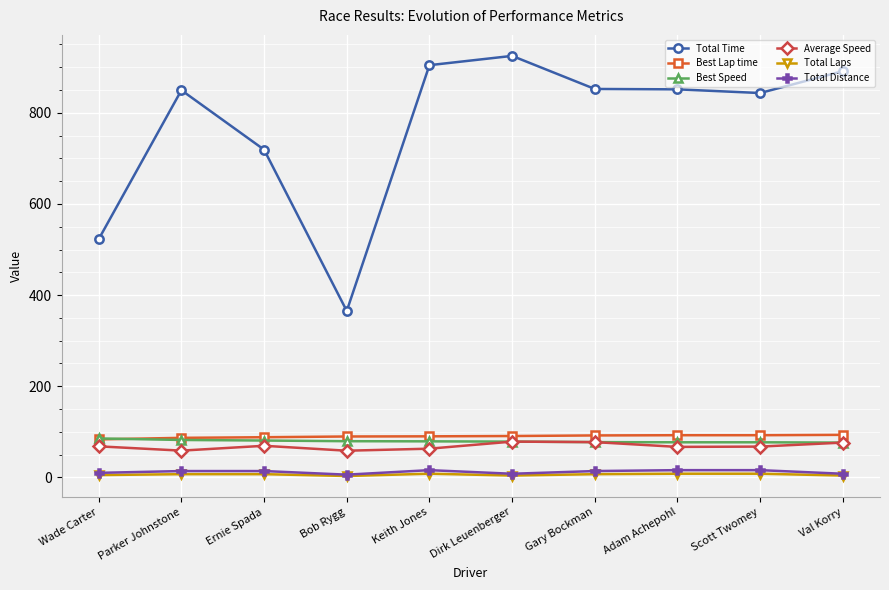

Count the number of data series in this chart.

6